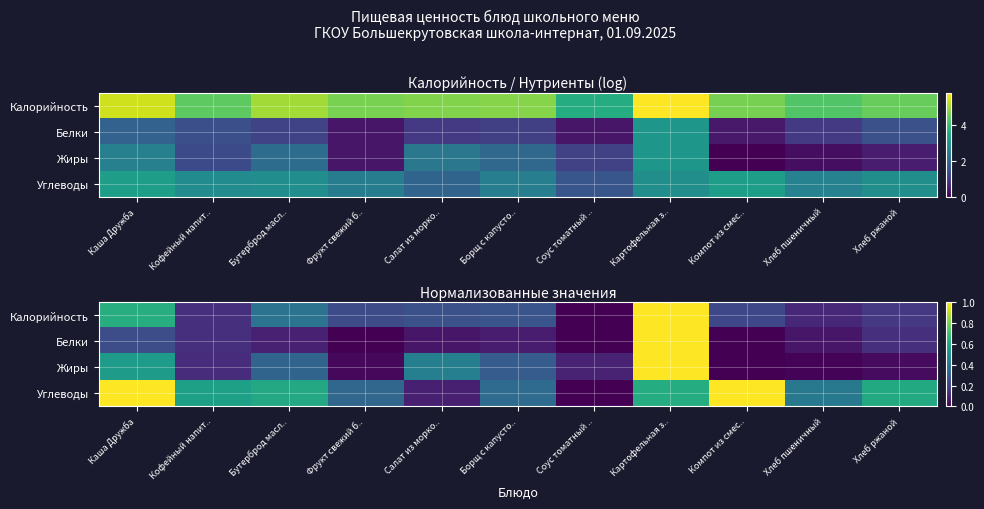

What is the average value of the Углеводы series?

0.5